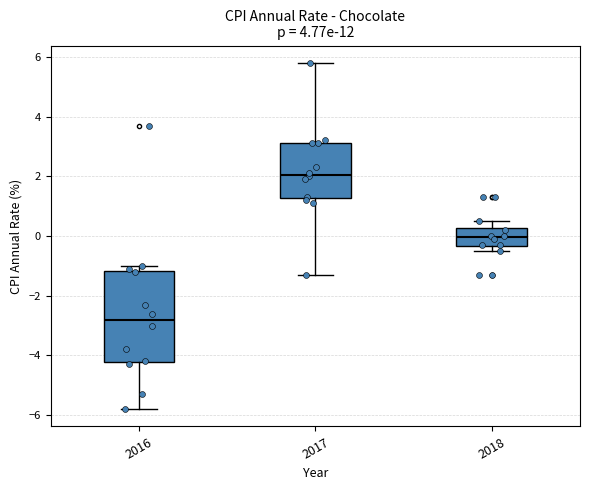

Reading left to right, transcribe this box plot: for each box, give where its median line is, the range the box spans, and where its two whiskers end, as read against the y-axis. The values are not printed on the chart, so give them approximately, as read against the axis.

2016: median -2.8, box -4.2 to -1.2, whiskers -5.8 to -1.0
2017: median 2.0, box 1.2 to 3.2, whiskers -1.2 to 5.8
2018: median 0.0, box -0.4 to 0.2, whiskers -0.4 (just below the box's lower edge) to 0.6